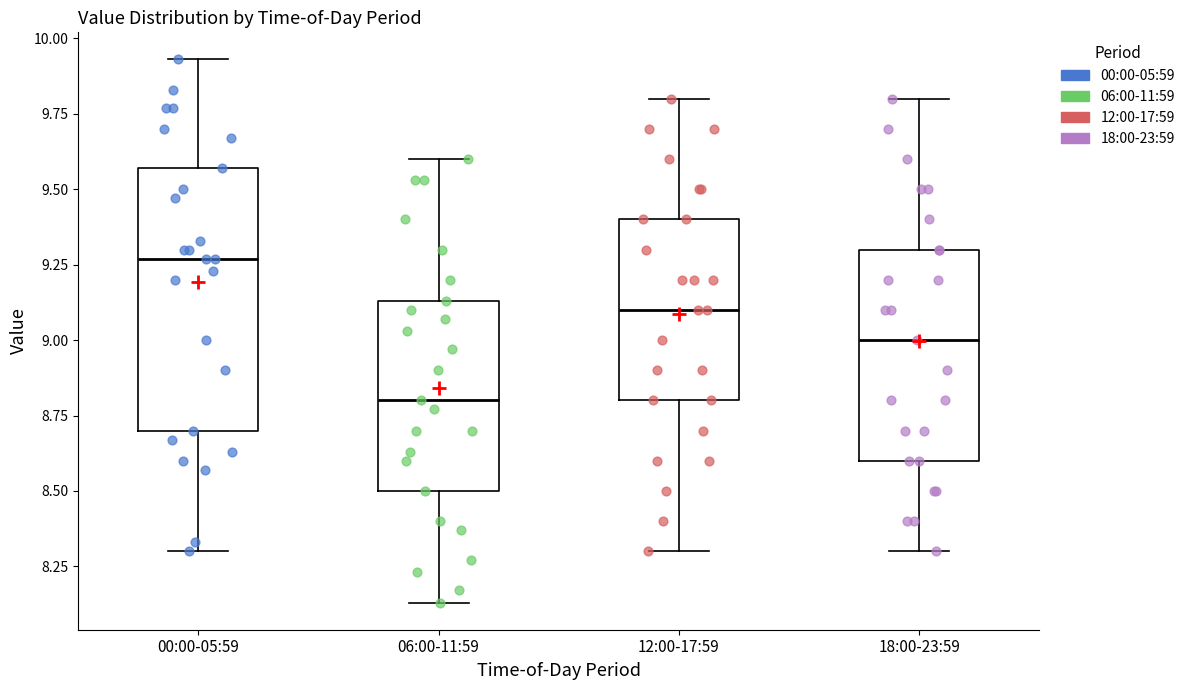

Reading left to right, transcribe this box plot: for each box, give where its median line is, the range the box spans, and where its two whiskers end, as read against the y-axis. The values are not printed on the chart, so give them approximately, as read against the axis.

00:00-05:59: median 9.25, box 8.70 to 9.55, whiskers 8.30 to 9.95
06:00-11:59: median 8.80, box 8.50 to 9.15, whiskers 8.15 to 9.60
12:00-17:59: median 9.10, box 8.80 to 9.40, whiskers 8.30 to 9.80
18:00-23:59: median 9.00, box 8.60 to 9.30, whiskers 8.30 to 9.80